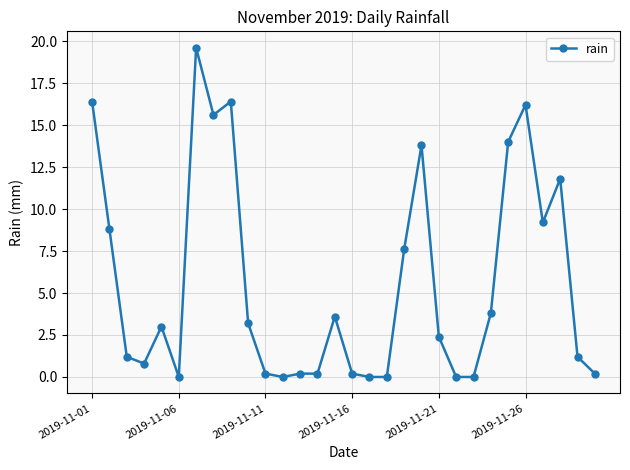

What is the value of the 1st point from the left?

16.4